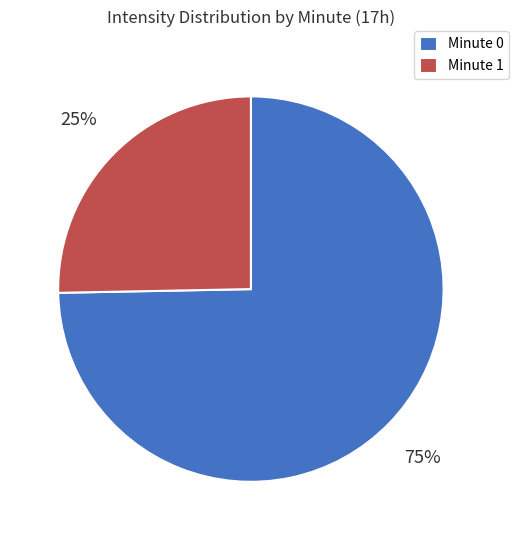

The Minute 0 slice represents 89% of the pie. True or false?

False